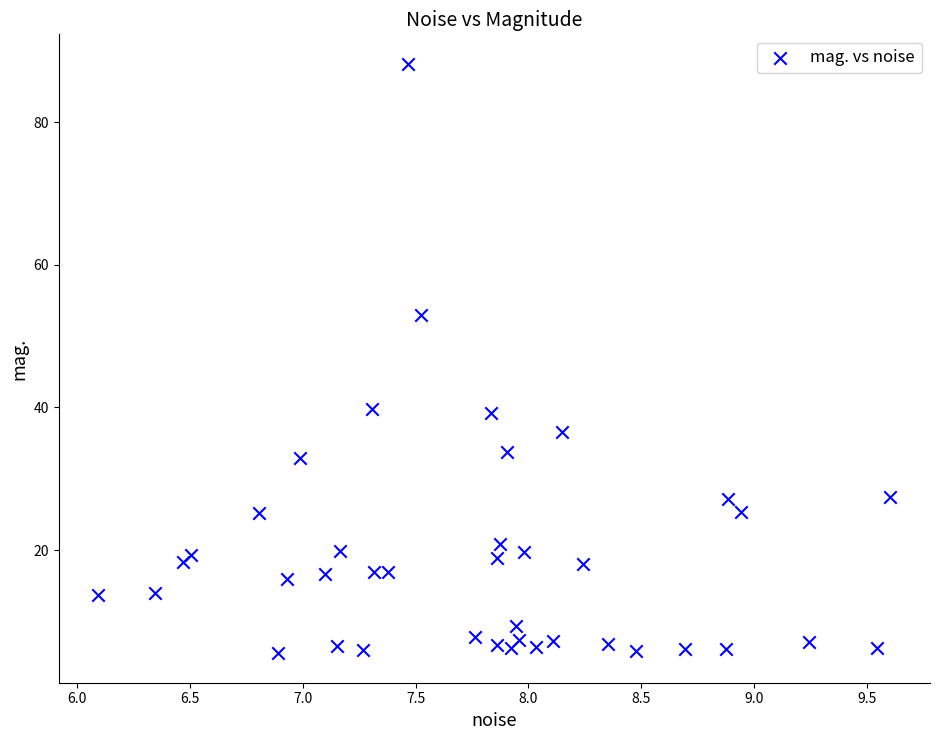

What is the range of Y values (max minus min)?

82.7